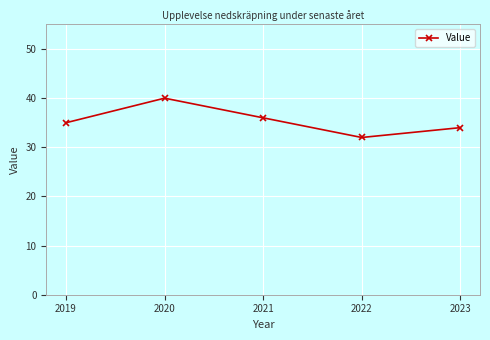

What is the approximate value at 2023?

34